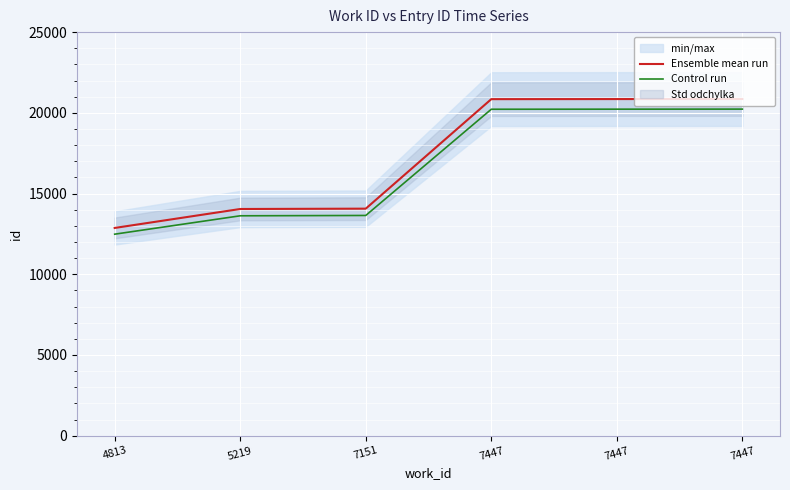

Between 7447 and 4813, which is larger?

7447